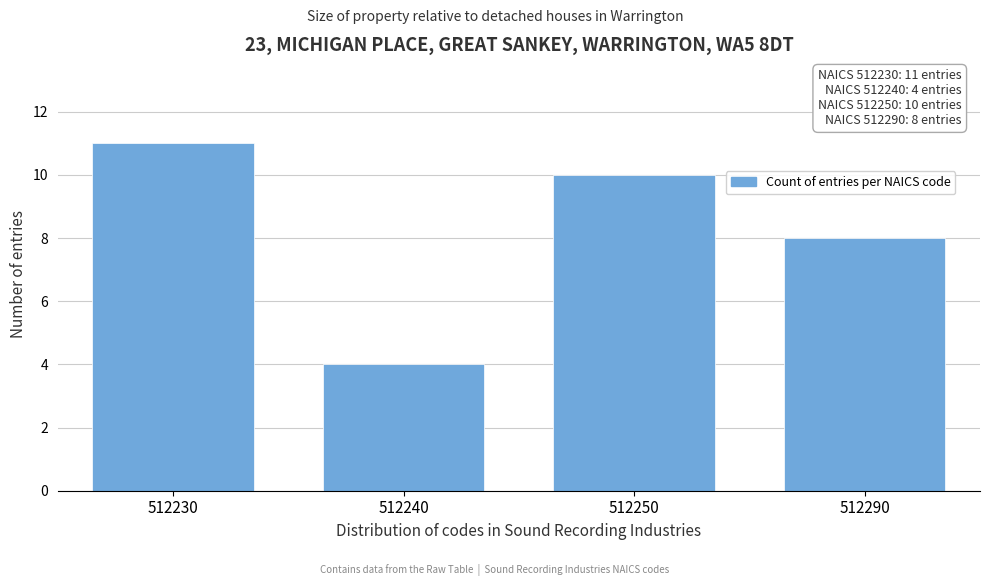

Reading right to left, transcribe all the data shown in this chart.

512290=8	512250=10	512240=4	512230=11